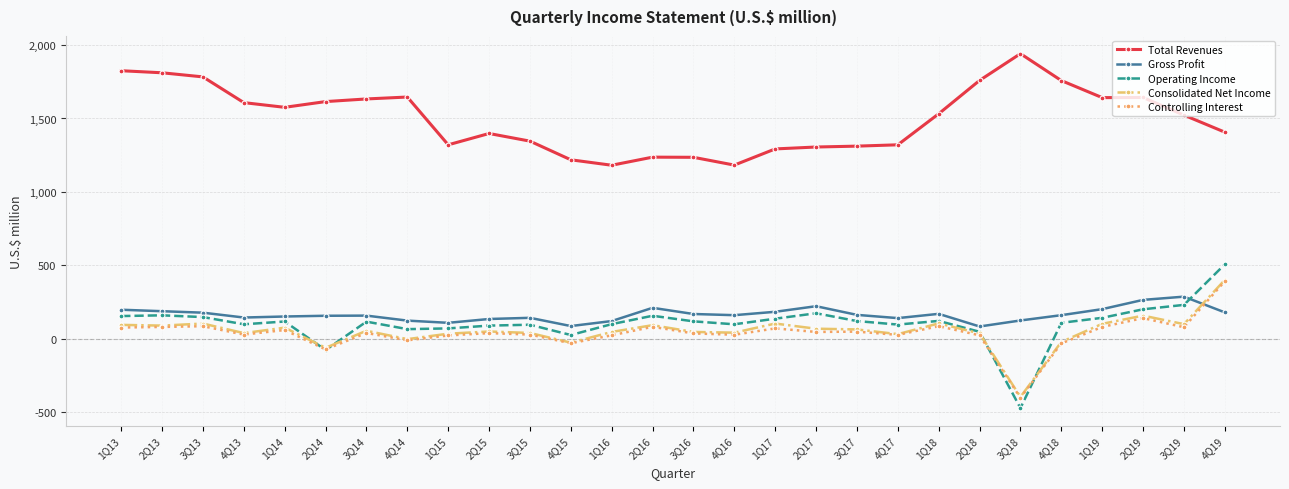

What is the total value across all series at 4Q18?

1980